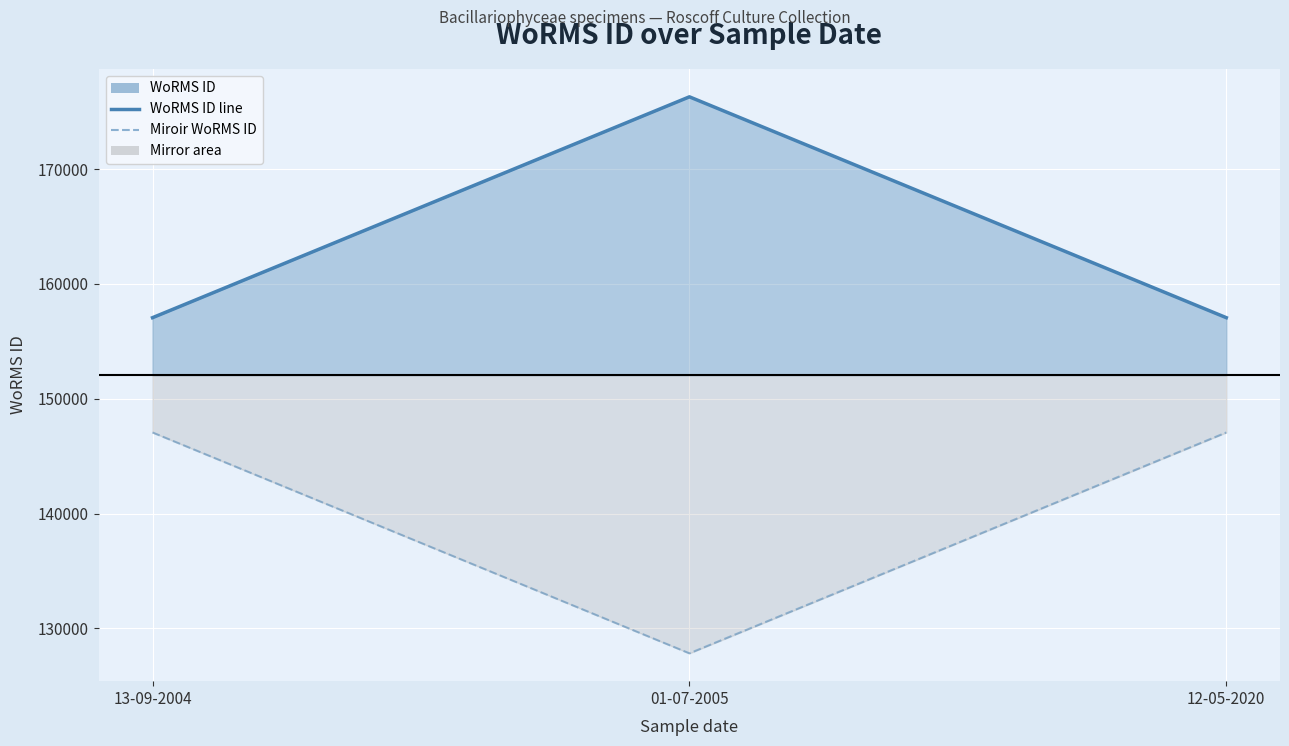

Reading right to left, extract all data points from this chart.

WoRMS ID line: 12-05-2020=157059	01-07-2005=176294	13-09-2004=157059
Miroir WoRMS ID: 12-05-2020=147059	01-07-2005=127824	13-09-2004=147059